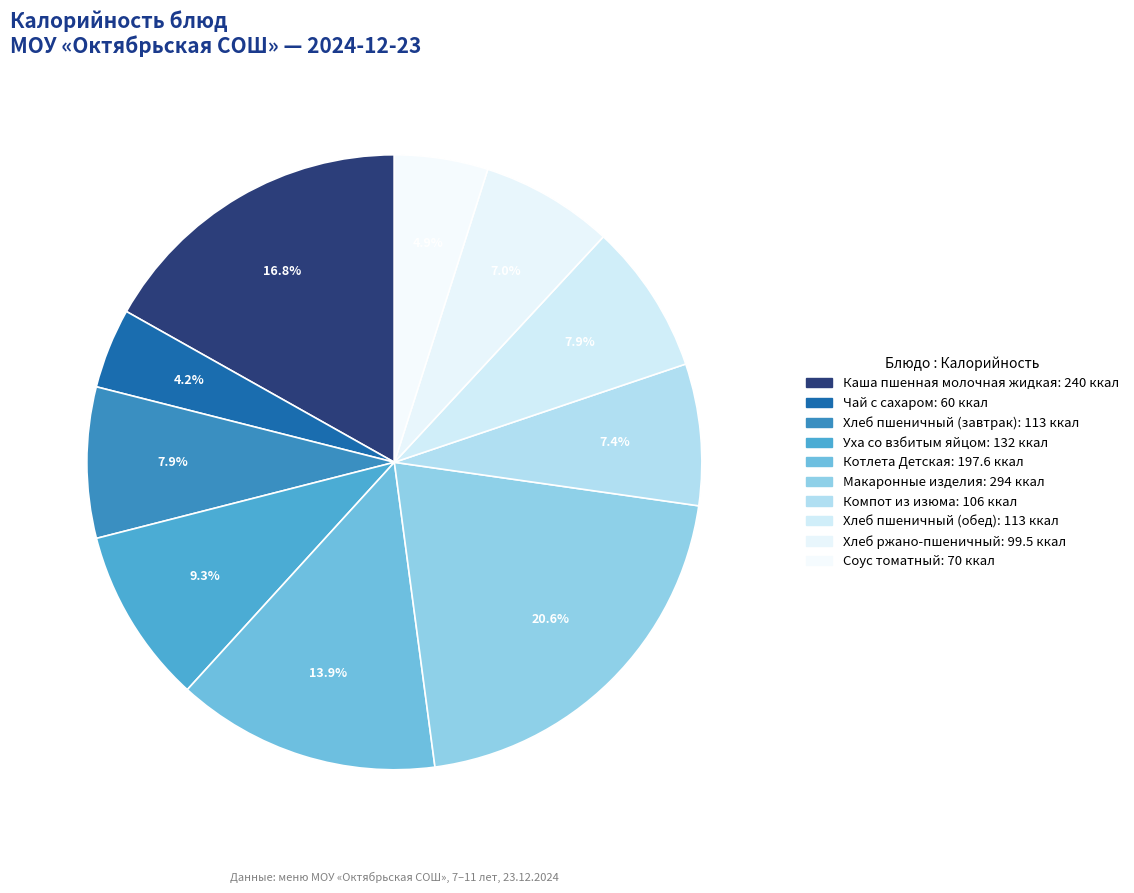

Combined, what portion of the pie is Хлеб ржано-пшеничный and Хлеб пшеничный (обед)?

14.9%